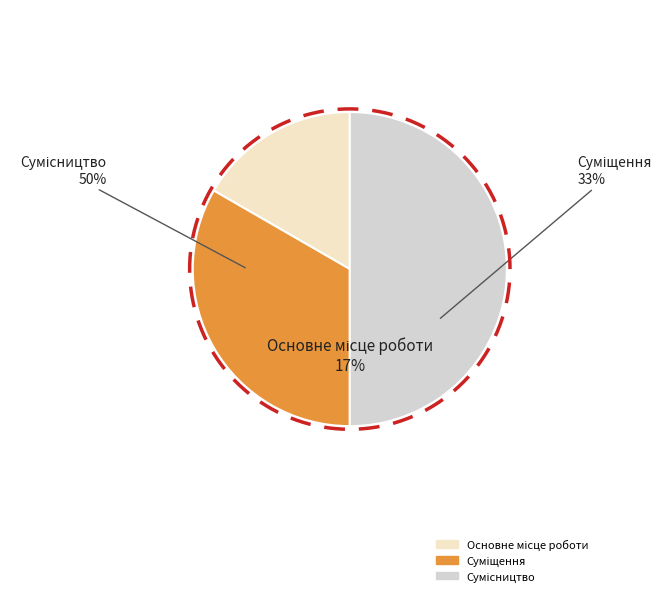

What is the change in value from Основне місце роботи to Суміщення?

+1